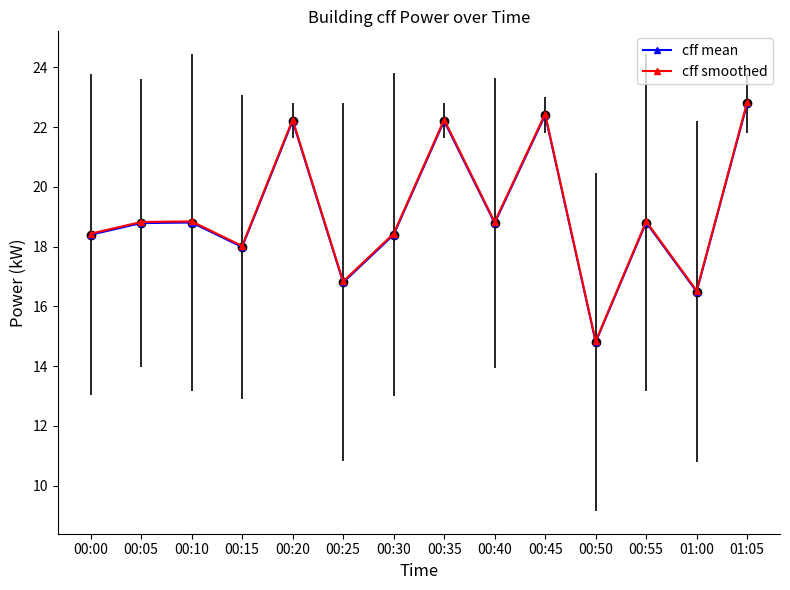

Does the chart have visible grid lines?

No